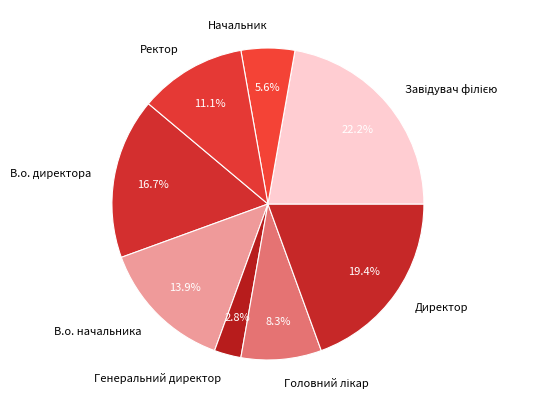

To the nearest percent, what percentage of the pie is Директор?

19%